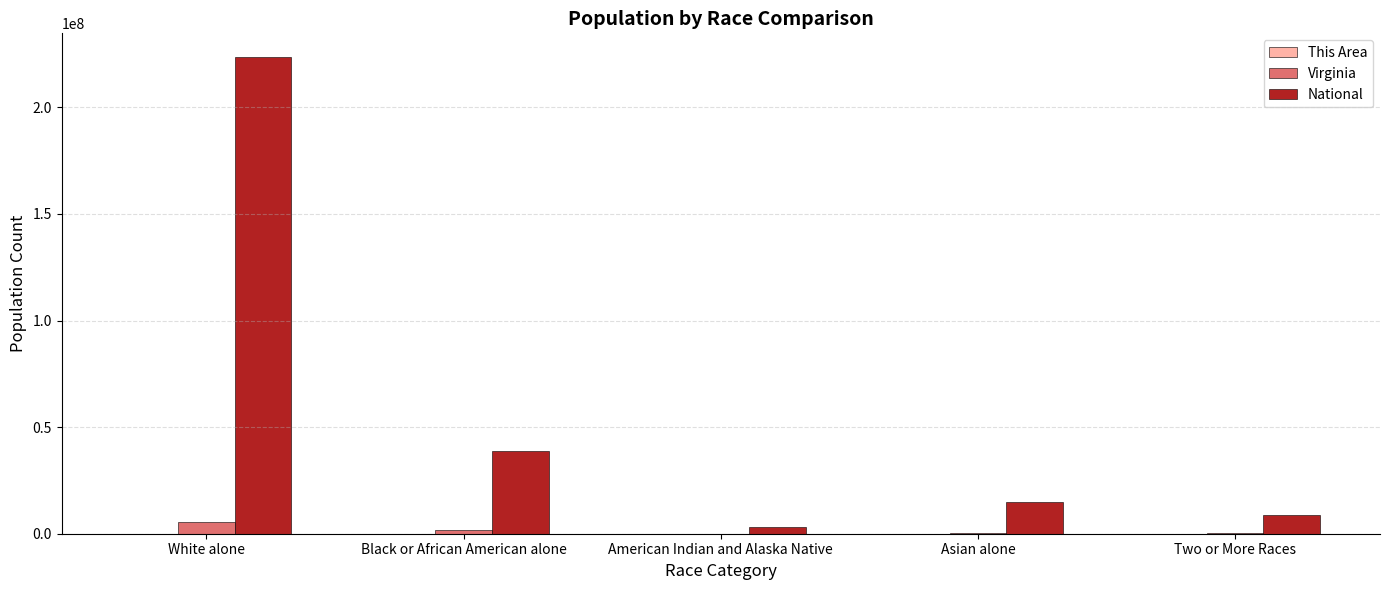

Is it true that National equals 22318534 at Asian alone?

False